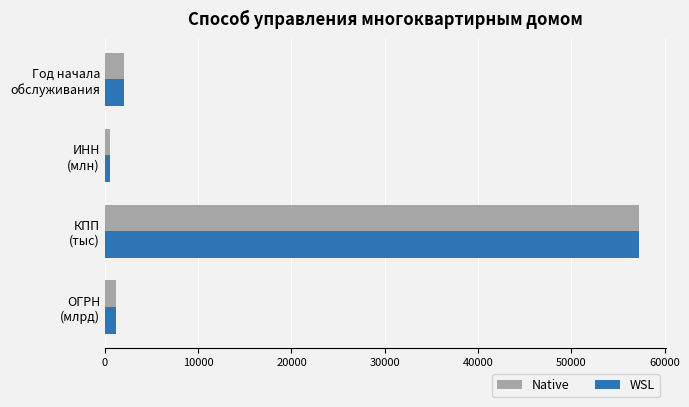

What is the average value of the Native series?

15263.1